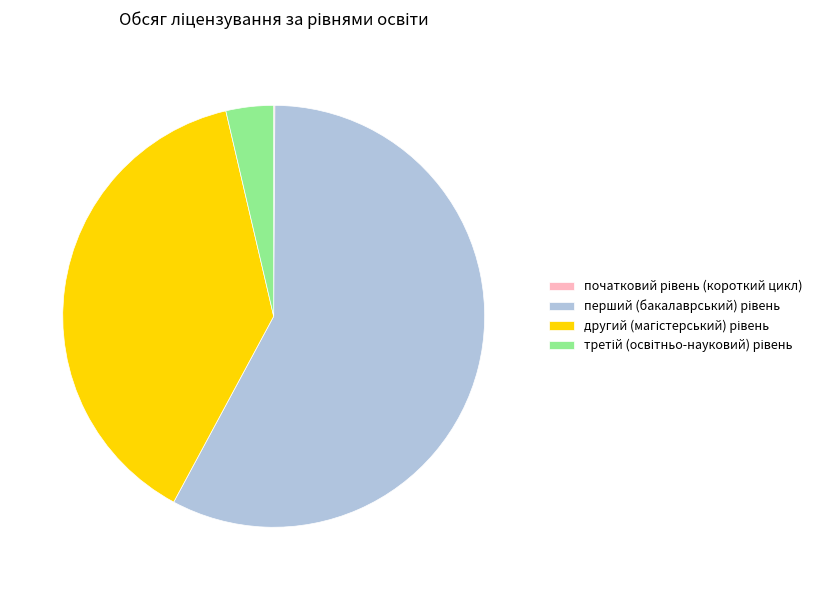

Is there a majority slice in this chart?

Yes